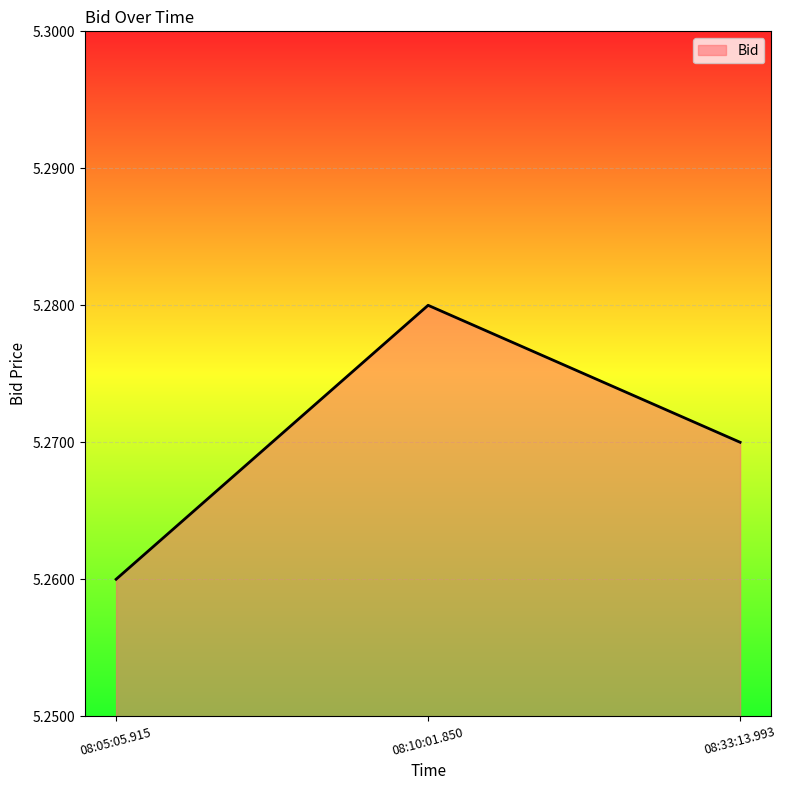

Which category has the highest value across all series?

08:10:01.850